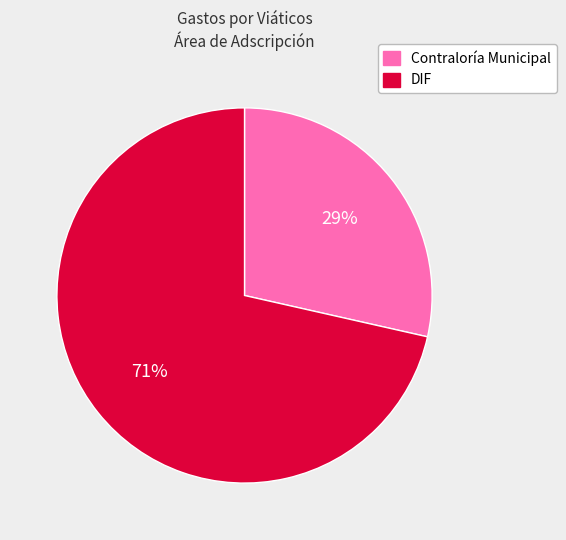

Count the number of slices in the pie.

2